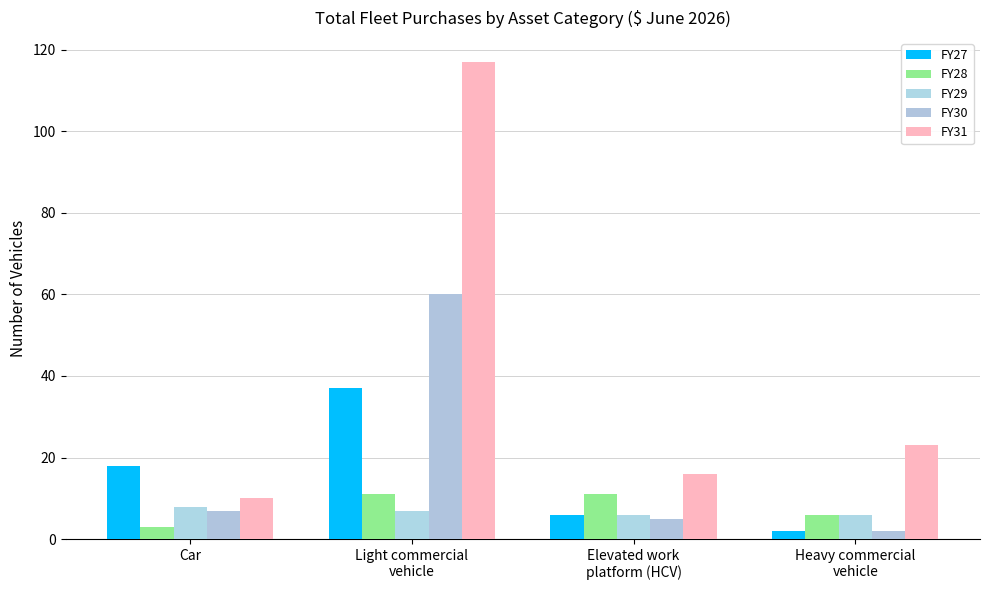

At which category is the sum across all series the highest?

Light commercial
vehicle